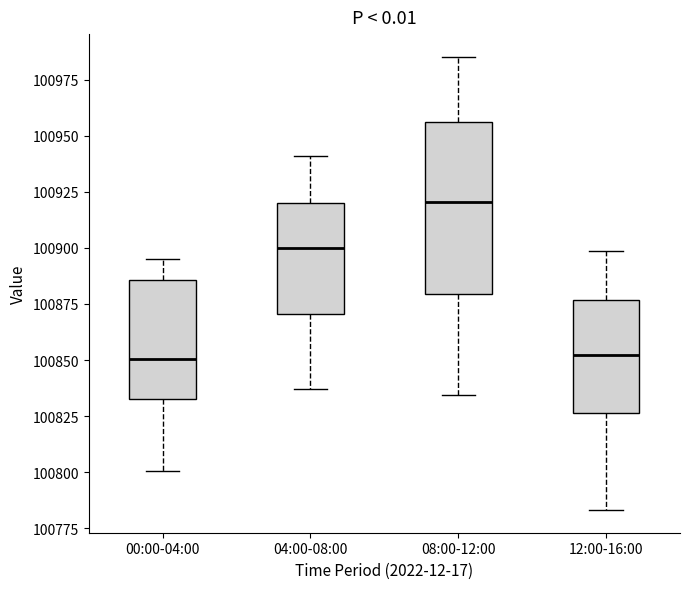

Reading left to right, read every box against the y-axis: the position of its median line, the range the box covers, and the ends of its whiskers. The values are not printed on the chart, so give them approximately, as read against the axis.

00:00-04:00: median 100850, box 100835 to 100885, whiskers 100800 to 100895
04:00-08:00: median 100900, box 100870 to 100920, whiskers 100835 to 100940
08:00-12:00: median 100920, box 100880 to 100955, whiskers 100835 to 100985
12:00-16:00: median 100850, box 100825 to 100875, whiskers 100785 to 100900